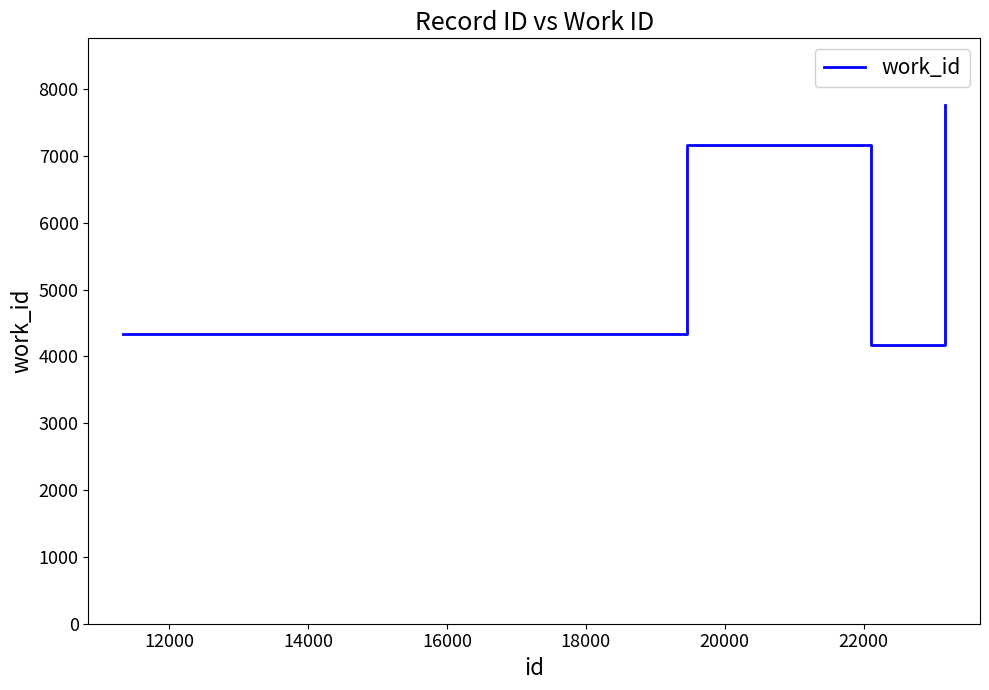

What is the minimum value shown in the chart?

4167